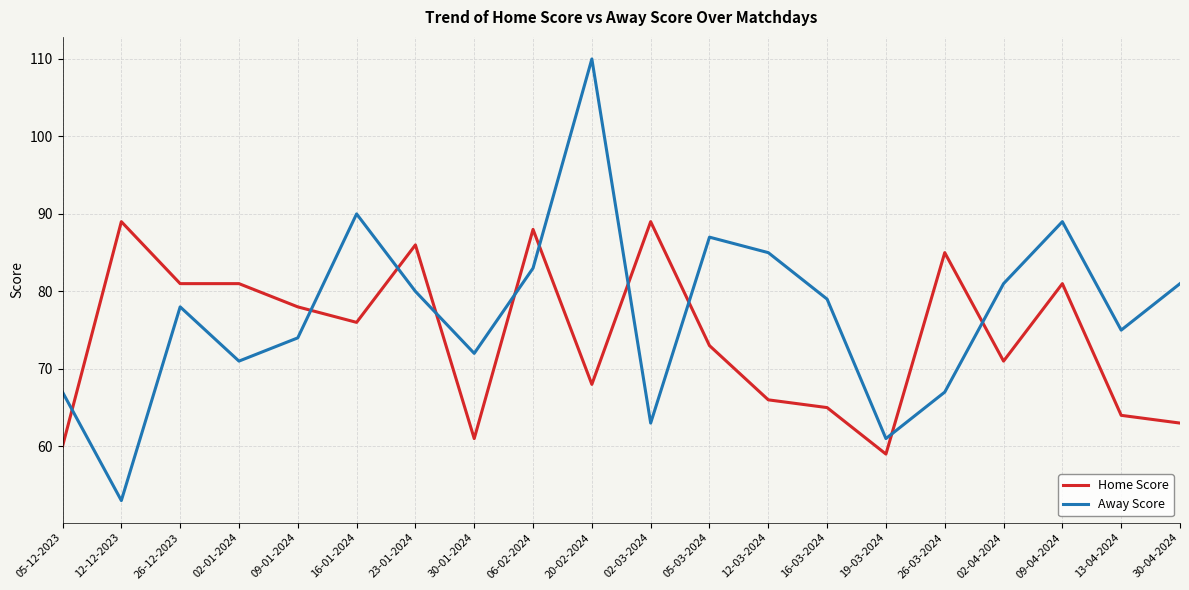

List the series in order of their peak value, lowest first.

Home Score, Away Score